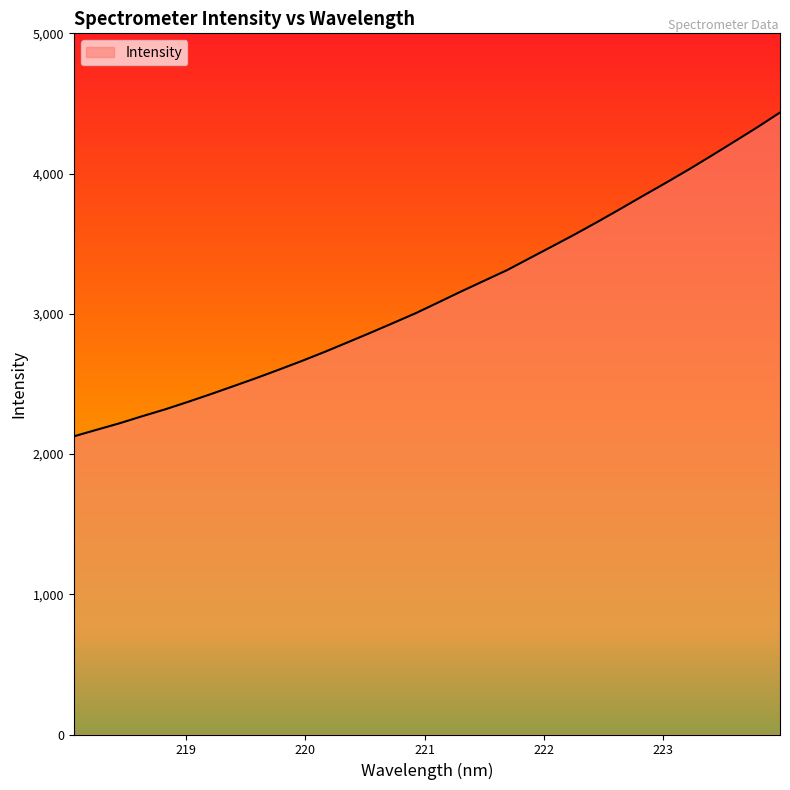

What is the difference between the maximum and minimum values?

2309.3